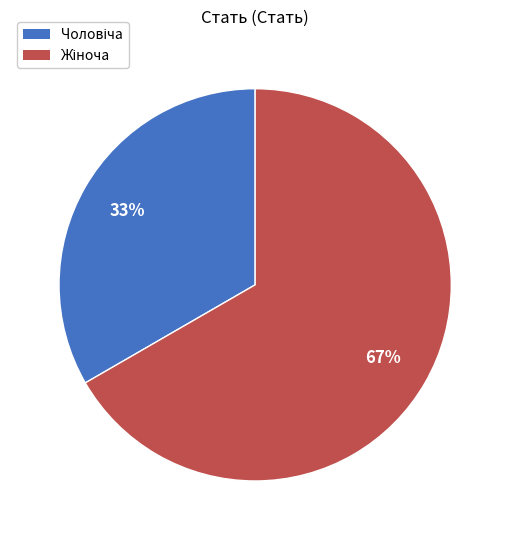

Is there any slice that represents more than half of the pie?

Yes